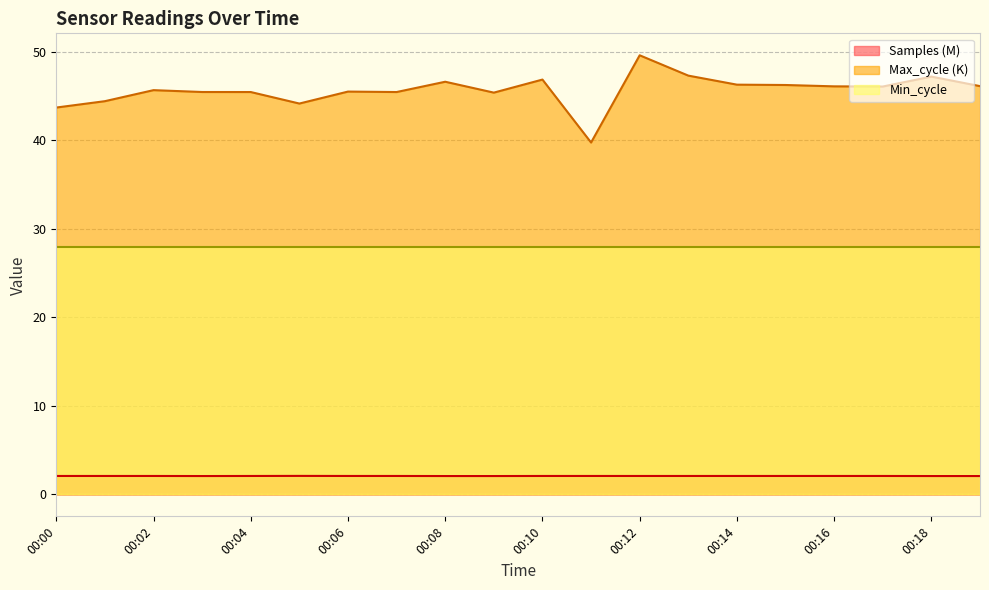

True or false: Samples and Max_cycle cross at least once.

False